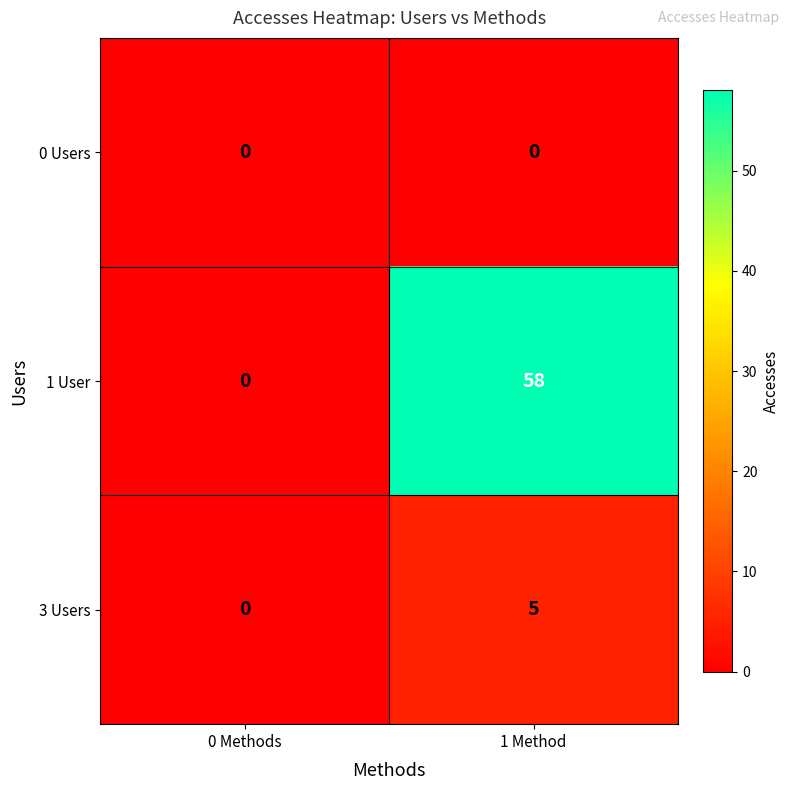

The 1 User series shows 37 at 0 Methods. True or false?

False